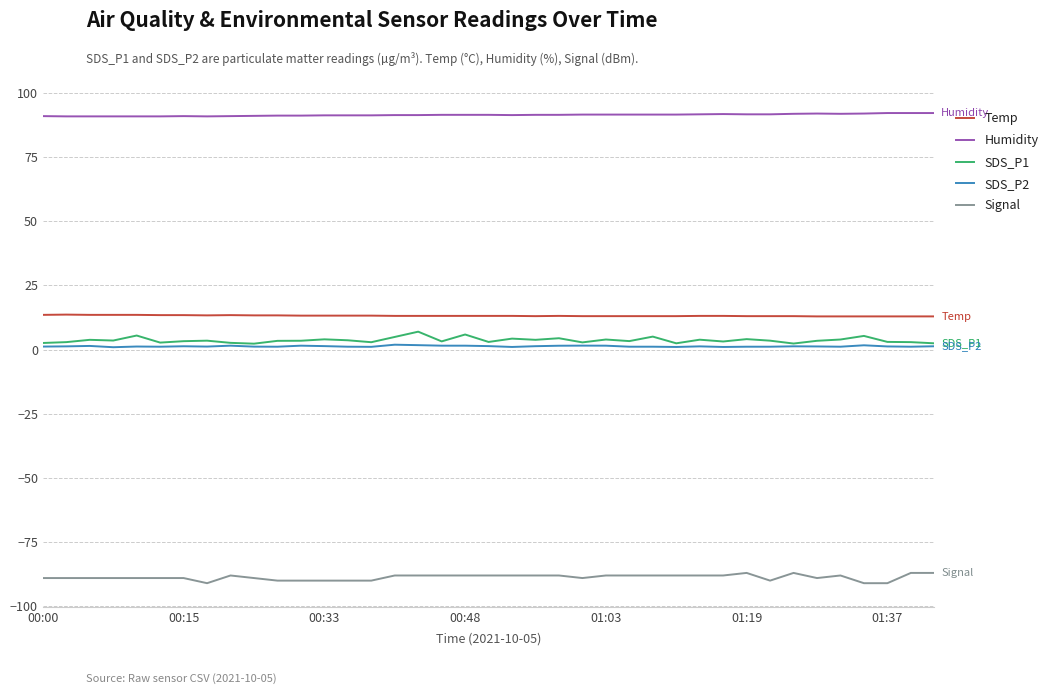

True or false: SDS_P1 and Temp cross at least once.

False